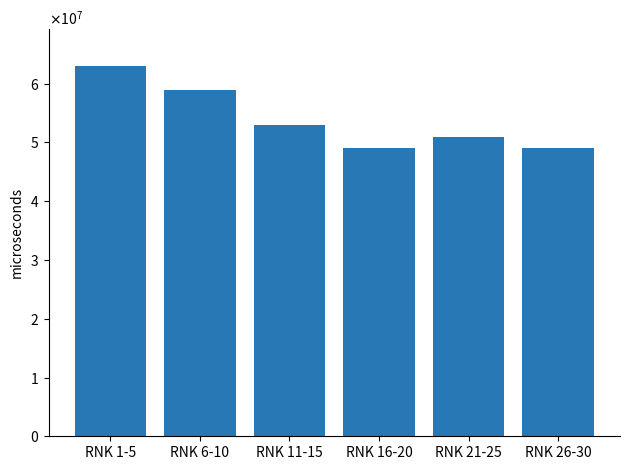

Are the bars grouped side by side (vs. stacked)?

No